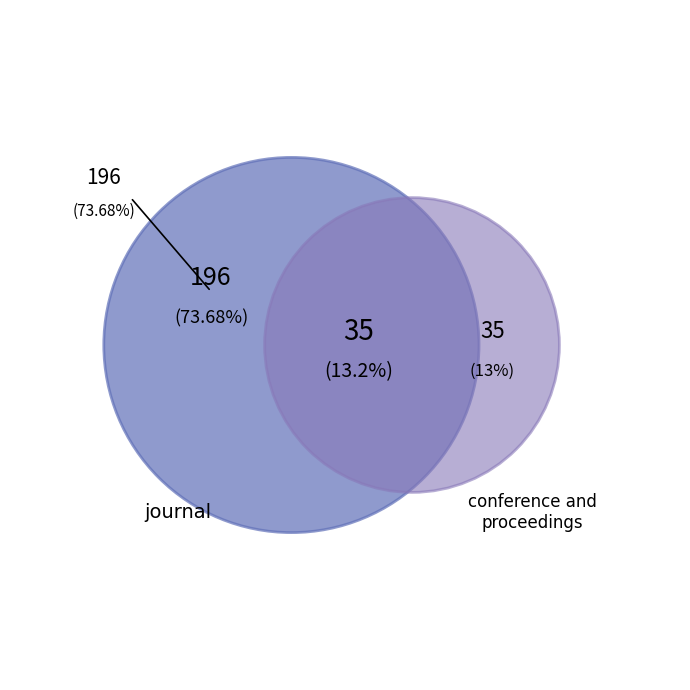

Which category has the biggest portion of the pie?

journal